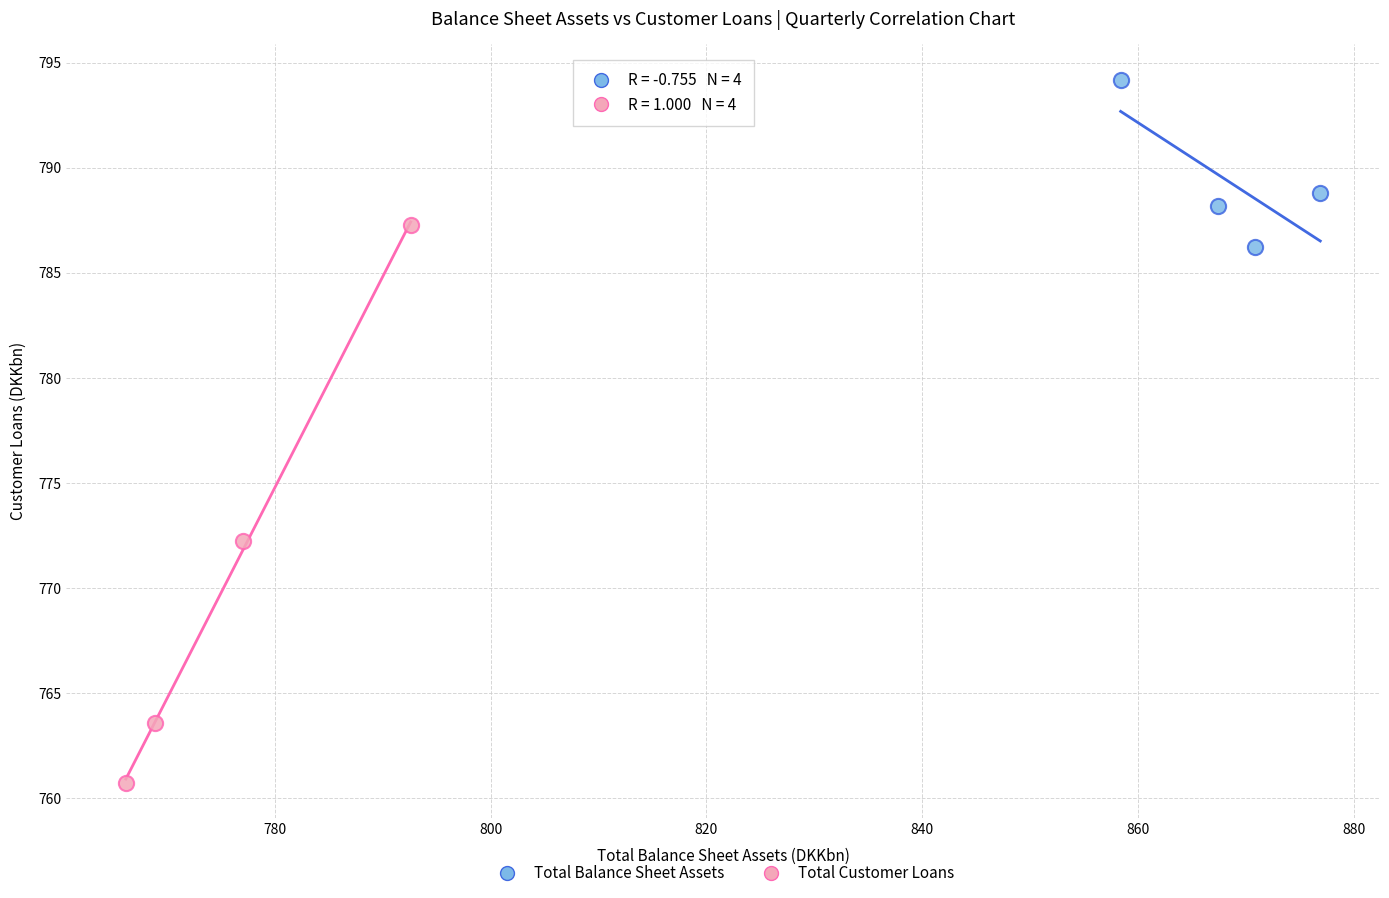

Which series reaches the maximum Y coordinate?

Total Balance Sheet Assets